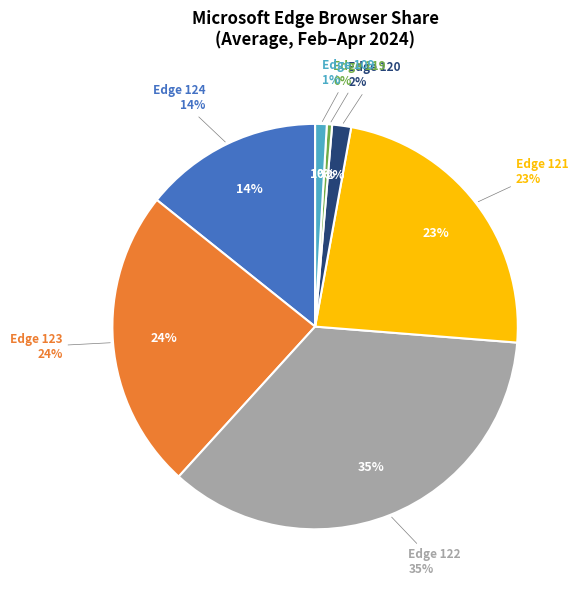

Count the number of slices in the pie.

7